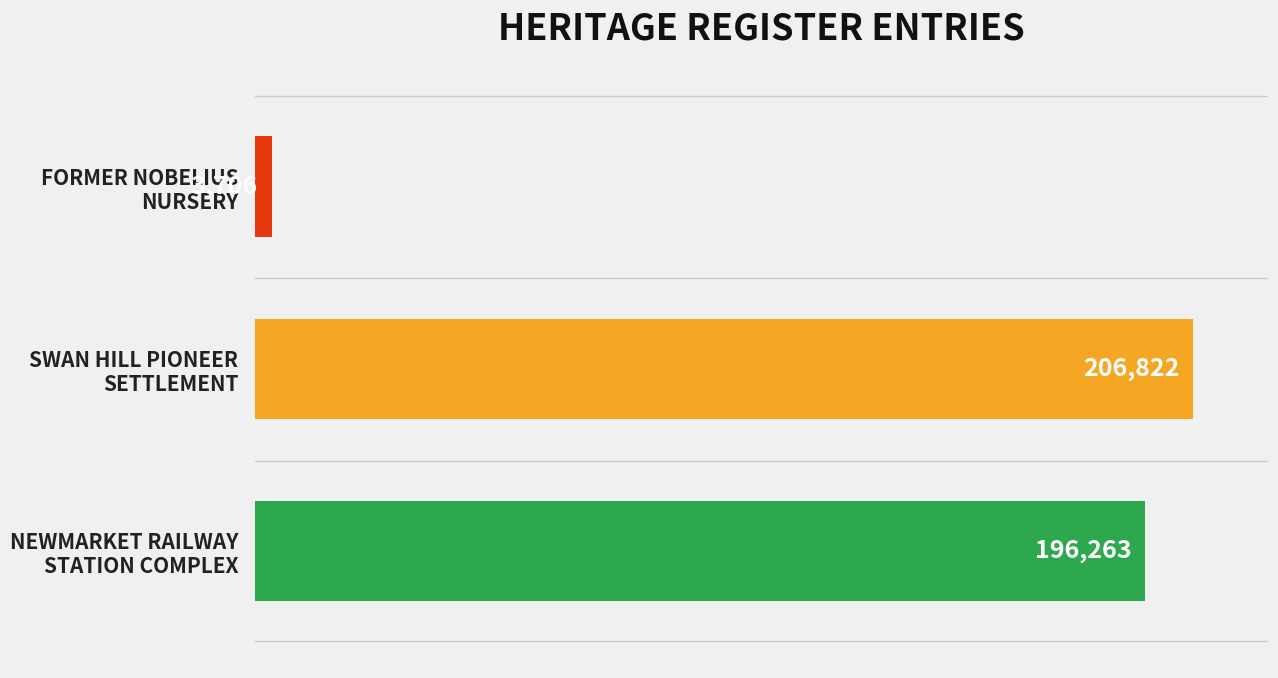

What is the maximum value shown in the chart?

206822